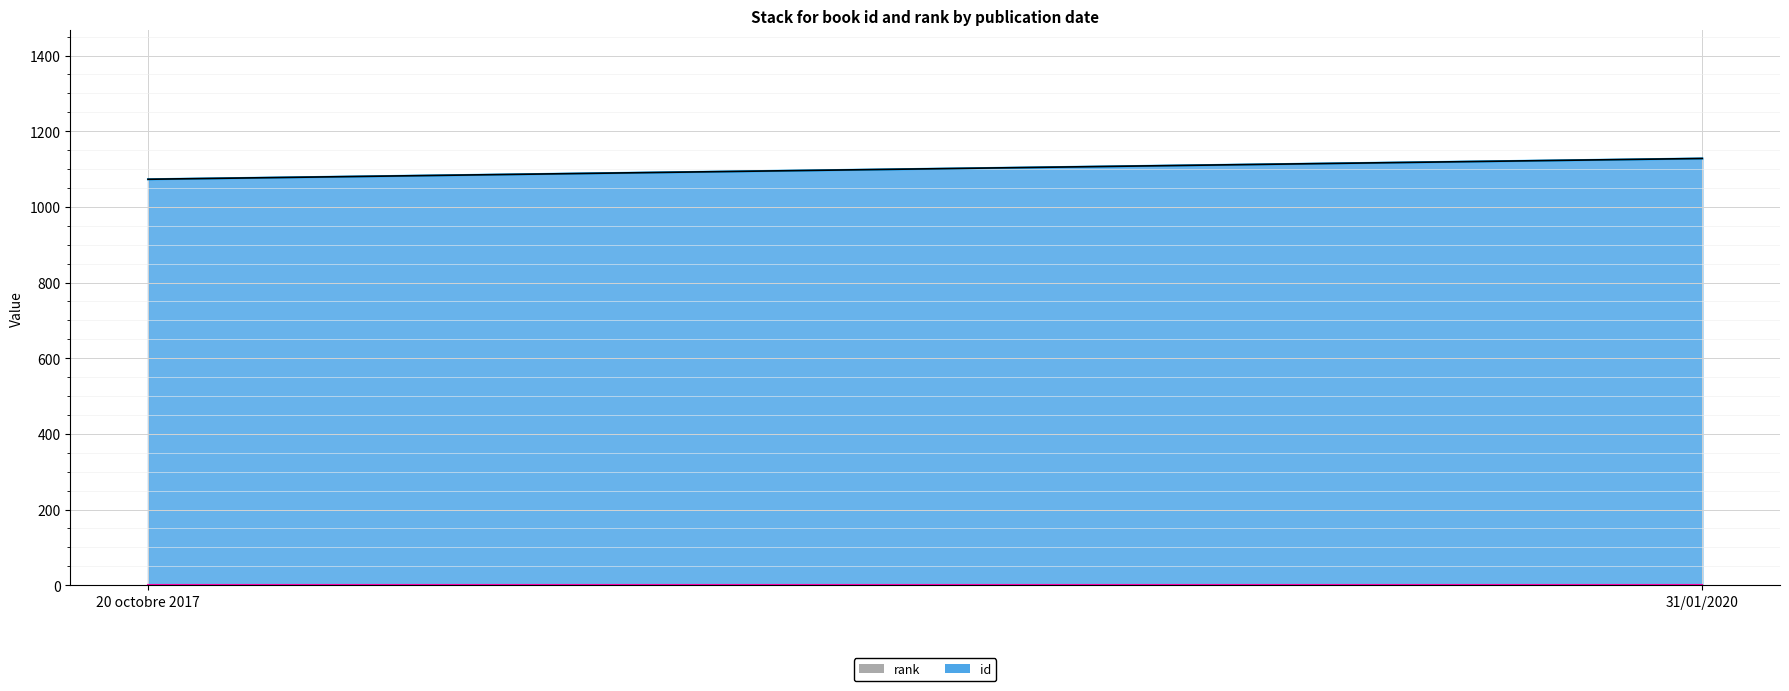

At how many categories does at least one series exceed 457?

2